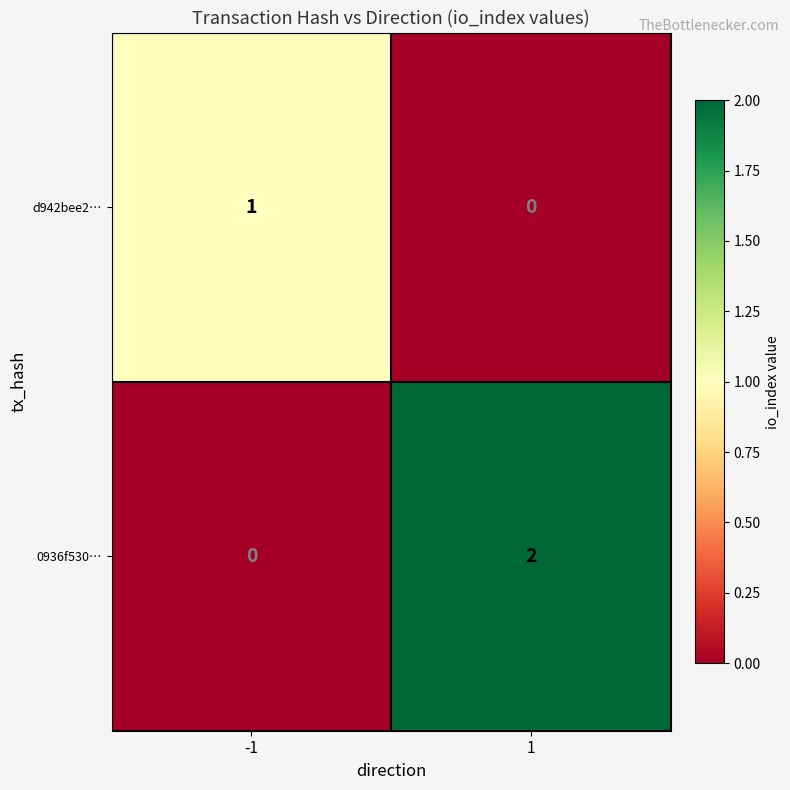

True or false: 0936f530… has a value of 2 at 1.

True